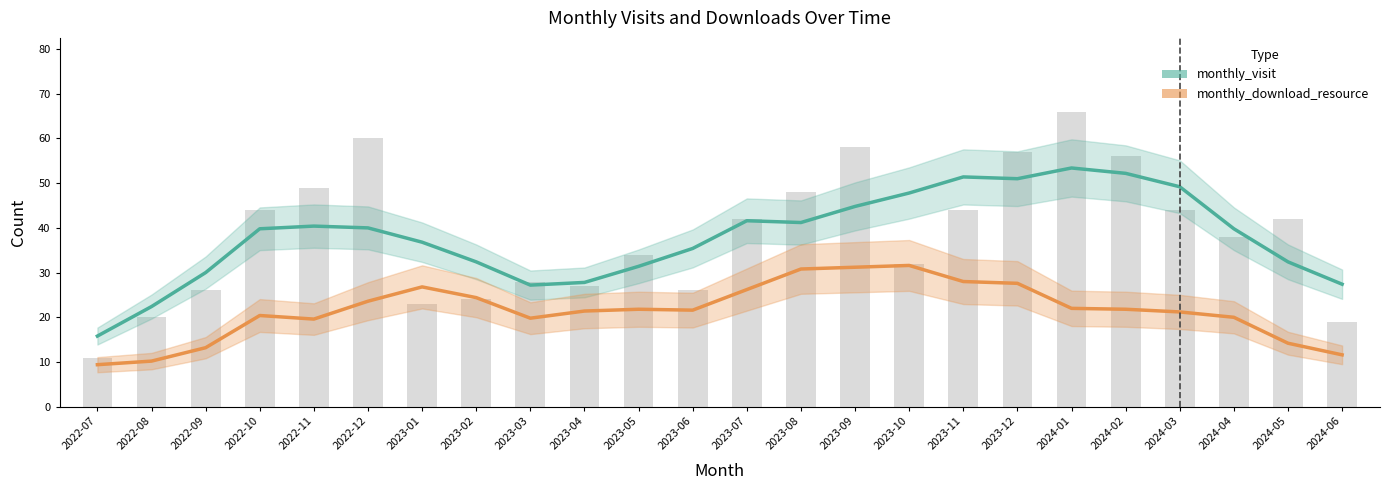

Which has a higher value, 2023-07 or 2023-06?

2023-07